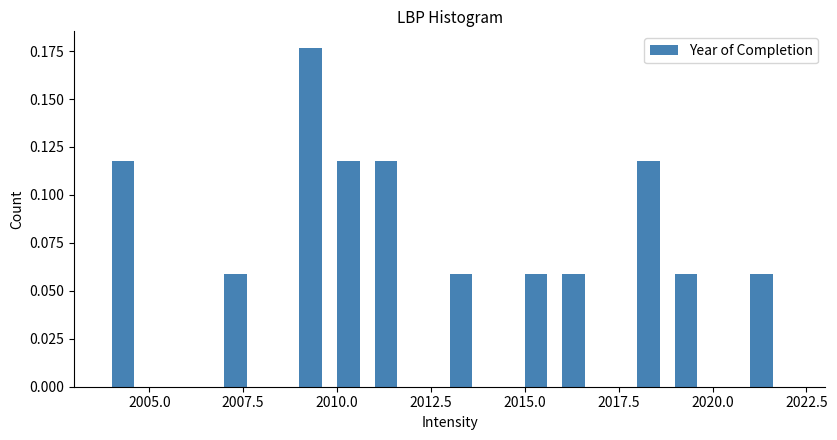

Read against the x-axis, roughly where is the centre of the tallest bar?

2009.5